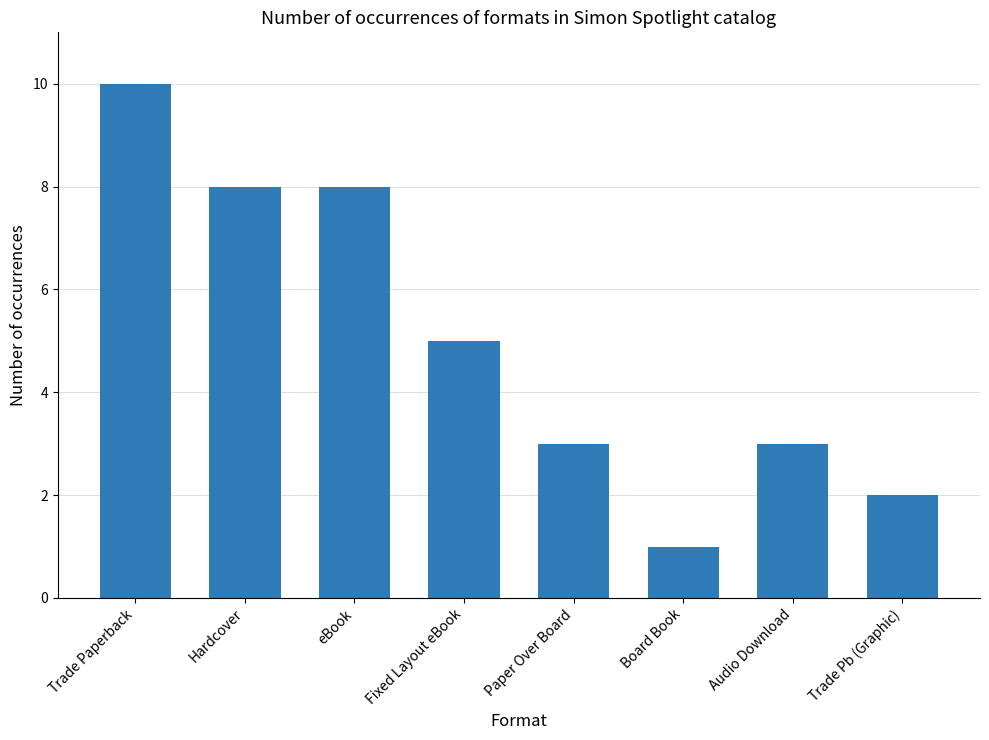

The value at Hardcover is 8. True or false?

True